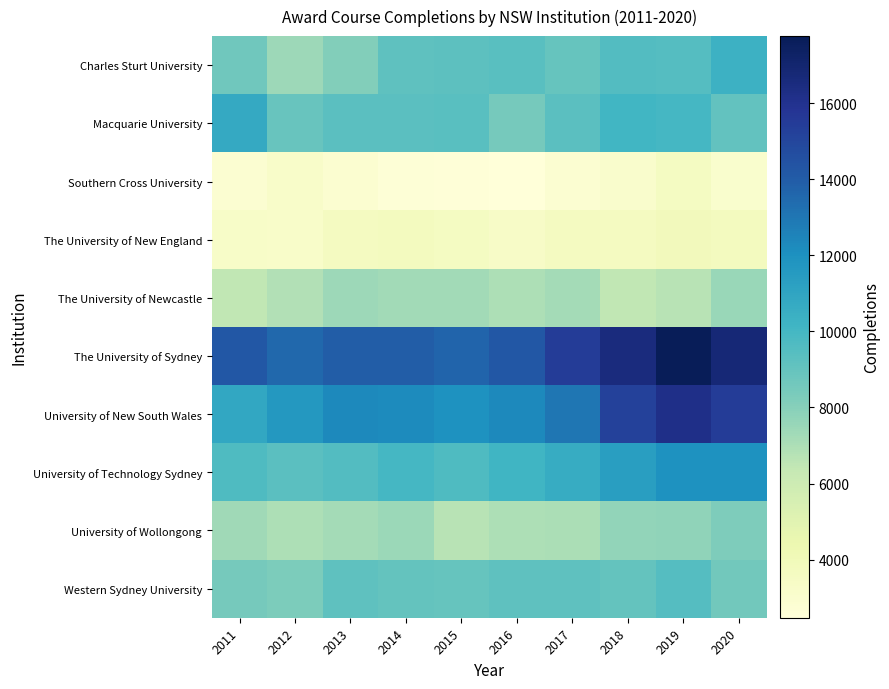

Which series has the largest total across all categories?

The University of Sydney